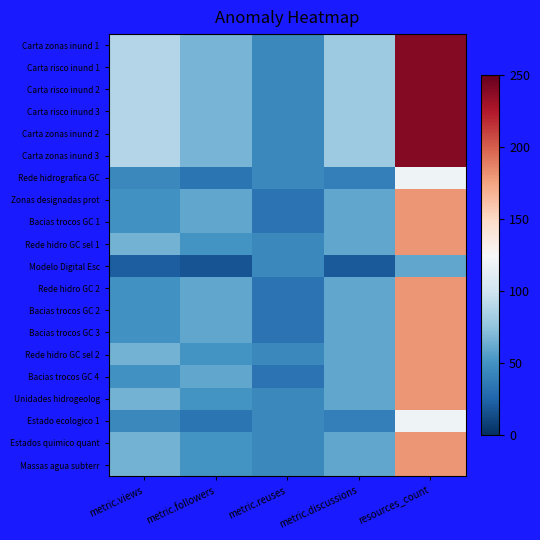

List the series in order of their peak value, highest first.

Carta zonas inund 1, Carta risco inund 1, Carta risco inund 2, Carta risco inund 3, Carta zonas inund 2, Carta zonas inund 3, Zonas designadas prot, Bacias trocos GC 1, Rede hidro GC sel 1, Rede hidro GC 2, Bacias trocos GC 2, Bacias trocos GC 3, Rede hidro GC sel 2, Bacias trocos GC 4, Unidades hidrogeolog, Estados quimico quant, Massas agua subterr, Rede hidrografica GC, Estado ecologico 1, Modelo Digital Esc